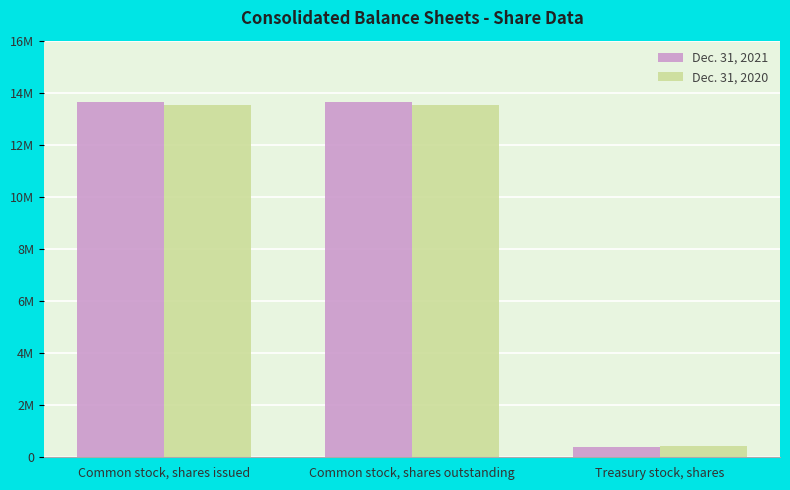

Does the chart contain any negative values?

No